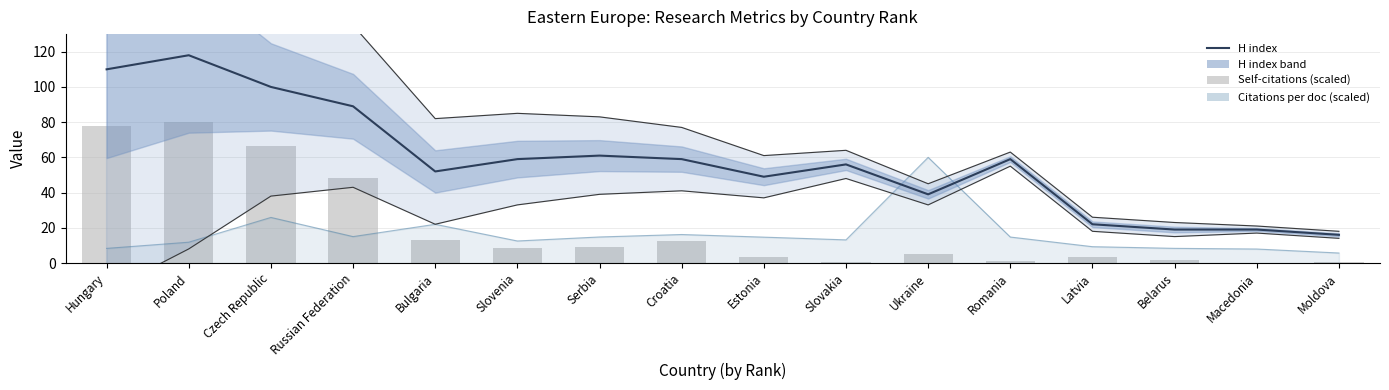

How many groups of bars are there?

16